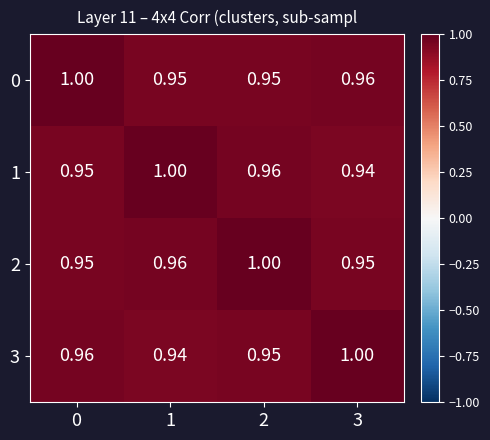

Is the value of 1 at 0 greater than the value of 0 at 0?

No